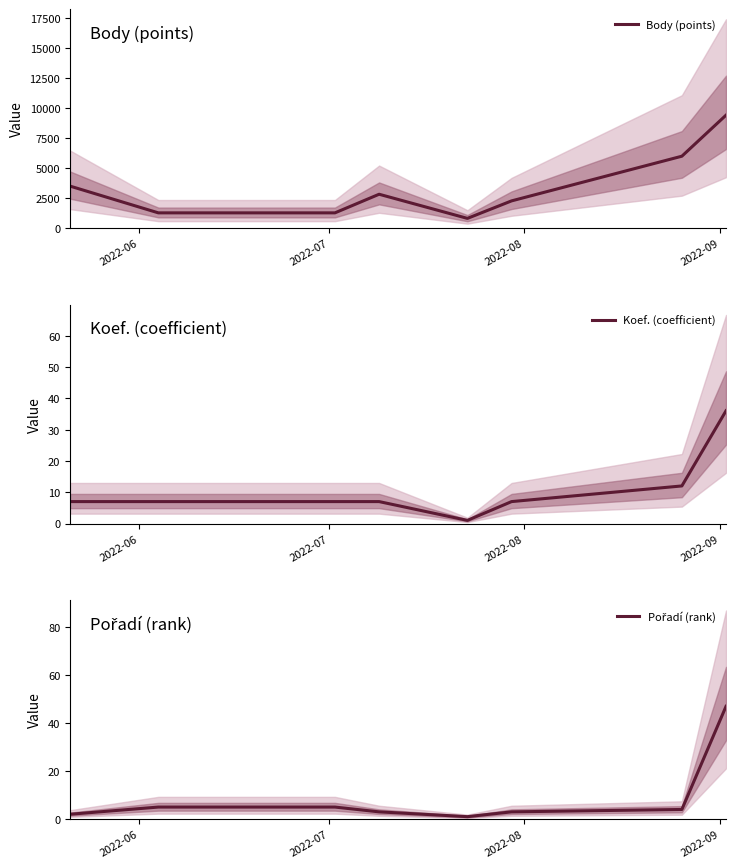

Reading left to right, what are all the values shown in this chart?

Body (points): 3493	1261	1261	2814	800	2260	5987	9411
Koef. (coefficient): 7	7	7	7	1	7	12	36
Pořadí (rank): 2	5	5	3	1	3	4	47